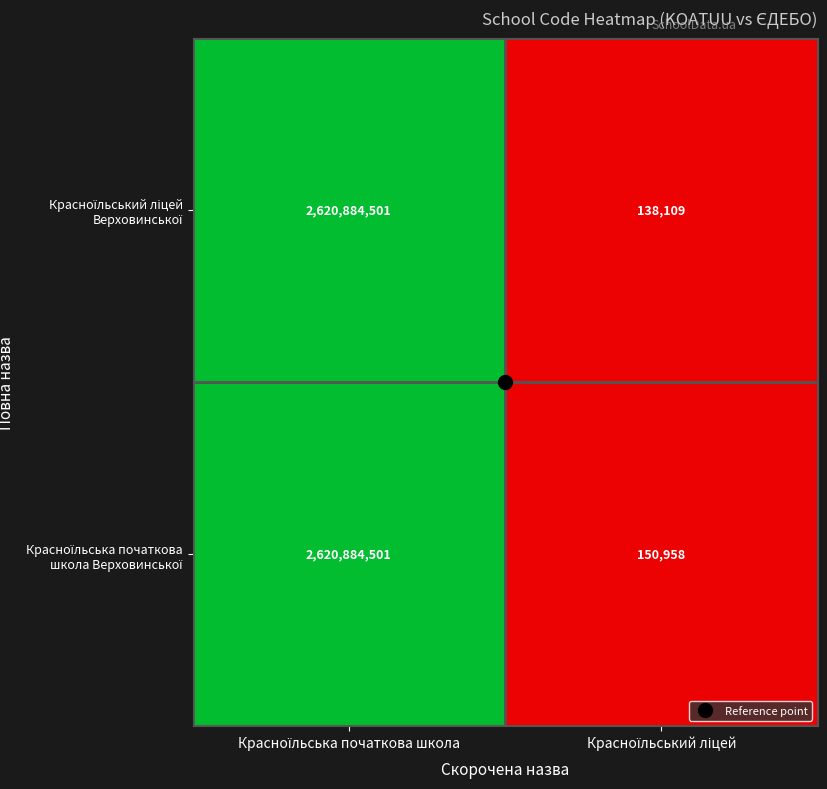

What is the smallest value displayed?

138109